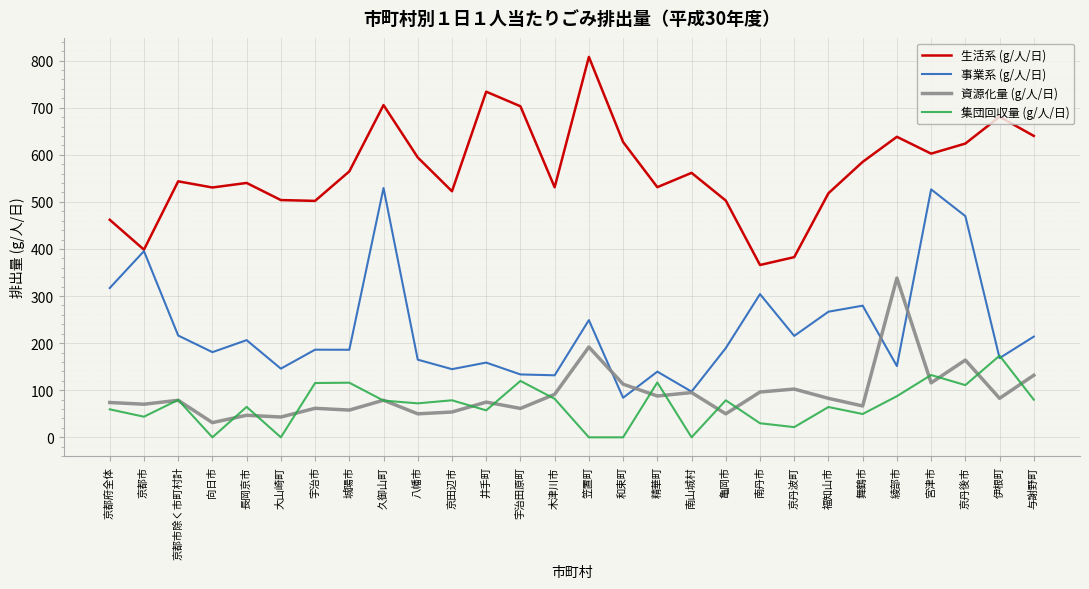

Is it true that 資源化量 (g/人/日) equals 151.9 at 精華町?

False